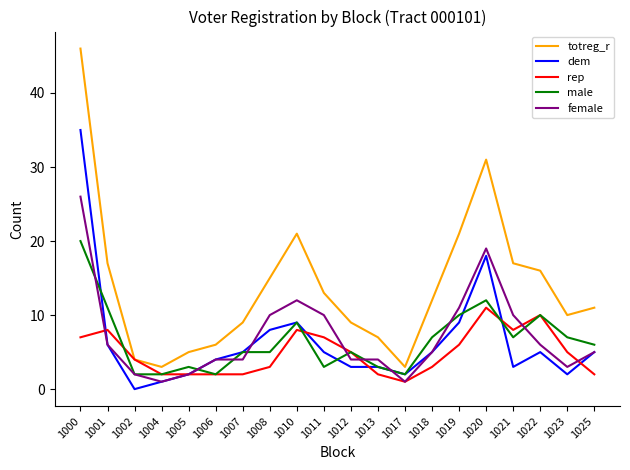

What is the difference between the maximum and minimum values in the rep series?

10